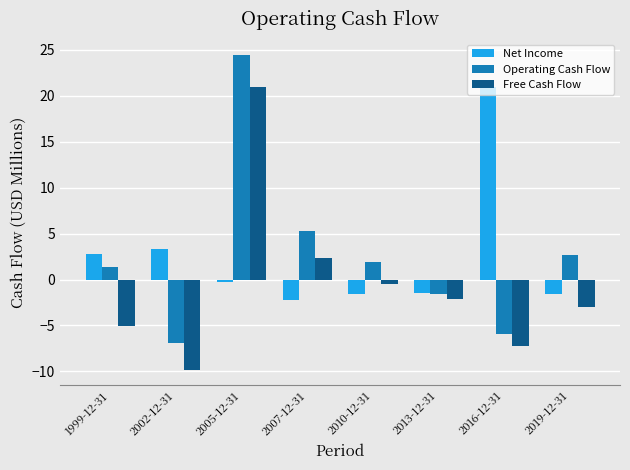

How many values in Free Cash Flow are above zero?

2